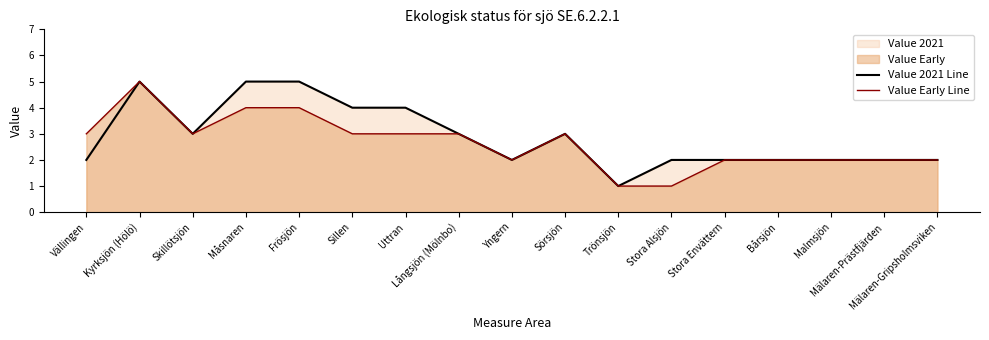

Does the chart display data point markers on the line(s)?

No